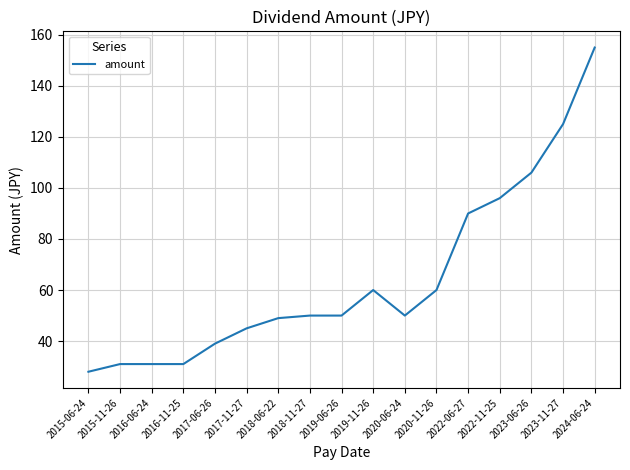

Read the value at 2018-11-27, to the nearest 5.

50